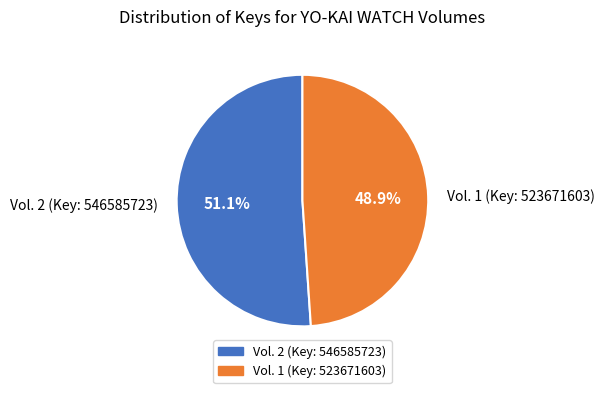

Which category has the smallest portion of the pie?

Vol. 1 (Key: 523671603)